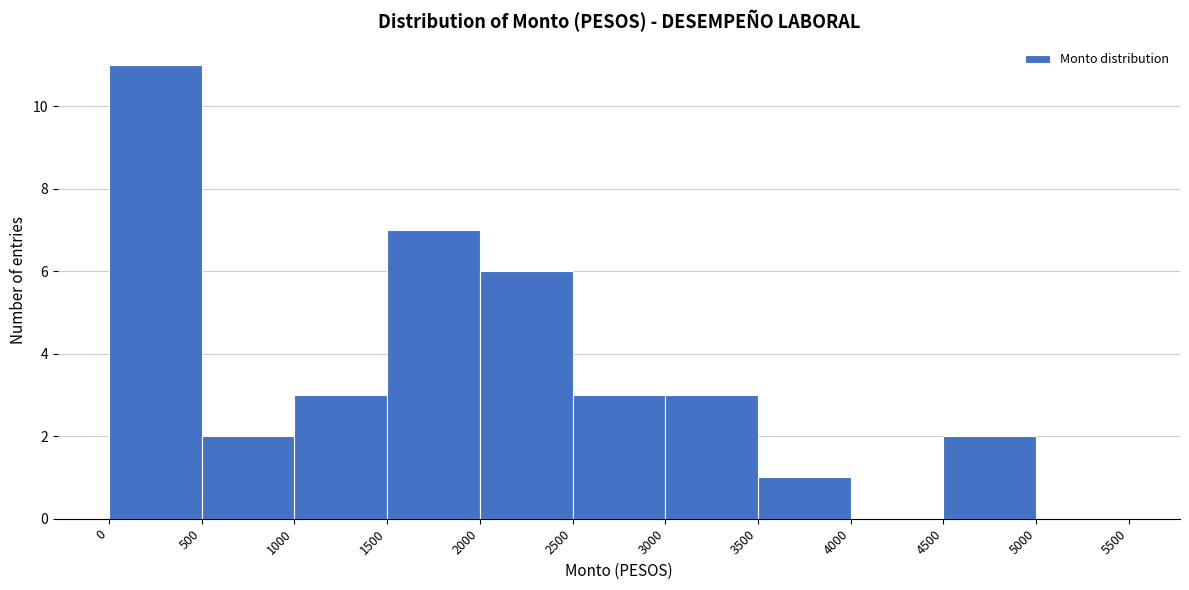

Reading left to right, transcribe this chart: for each bar, give the range it covers on the x-axis and its height. The values are not printed on the chart, so give them approximately, as read against the axis.

0 to 500: 11
500 to 1000: 2
1000 to 1500: 3
1500 to 2000: 7
2000 to 2500: 6
2500 to 3000: 3
3000 to 3500: 3
3500 to 4000: 1
4000 to 4500: 0
4500 to 5000: 2
5000 to 5500: 0